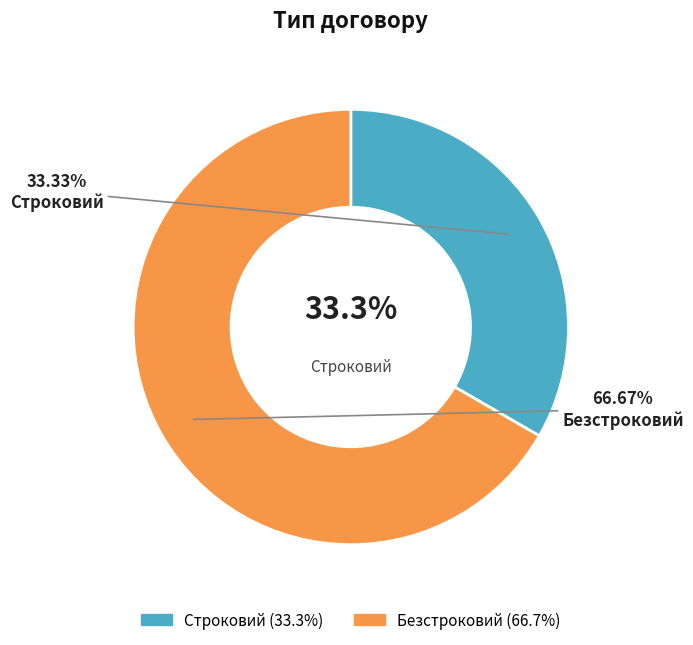

Is there a majority slice in this chart?

Yes